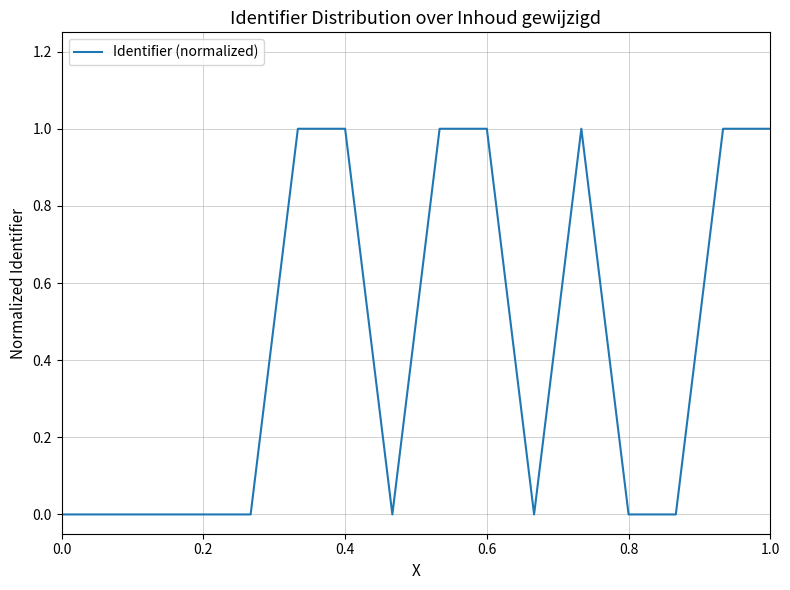

Does the chart display data point markers on the line(s)?

No